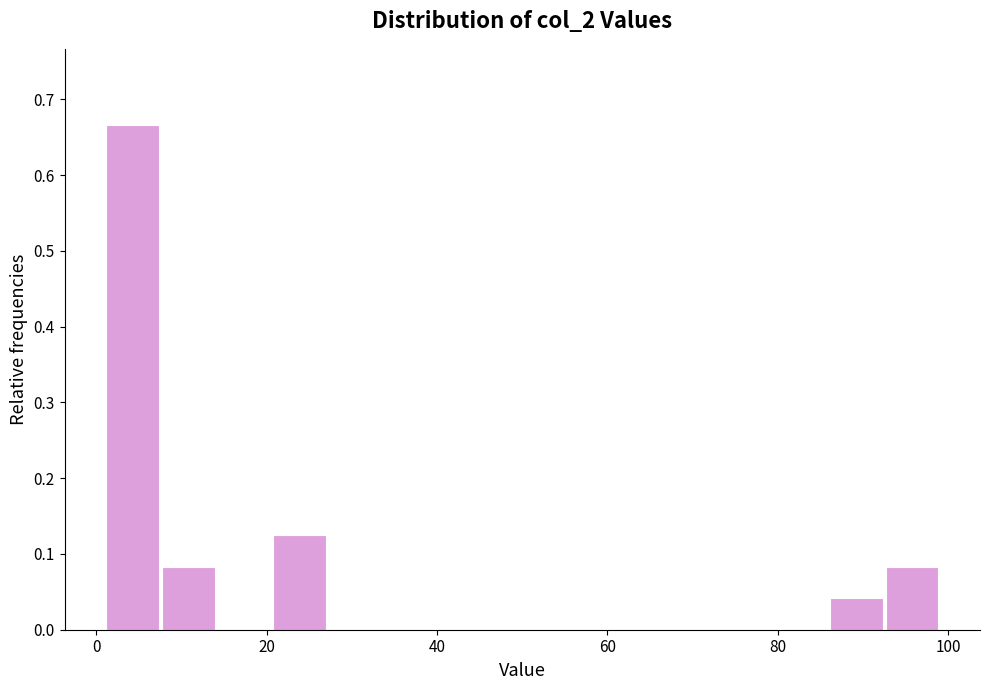

Read against the x-axis, roughly where is the centre of the tallest bar?

4